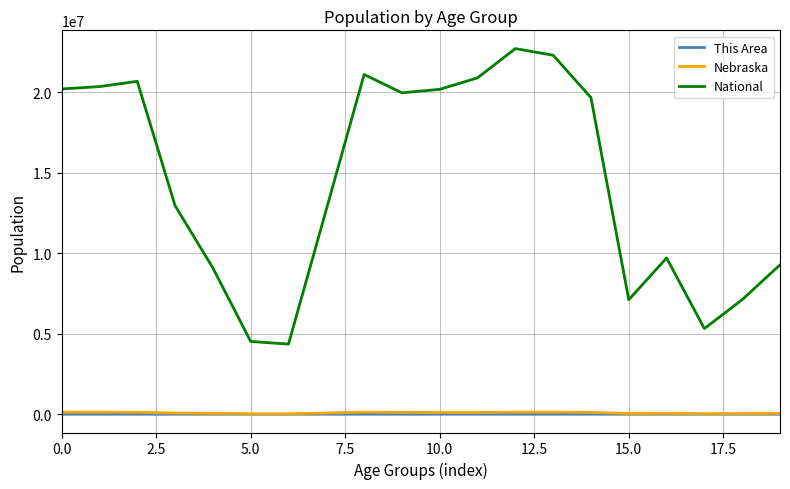

True or false: This Area and National cross at least once.

False